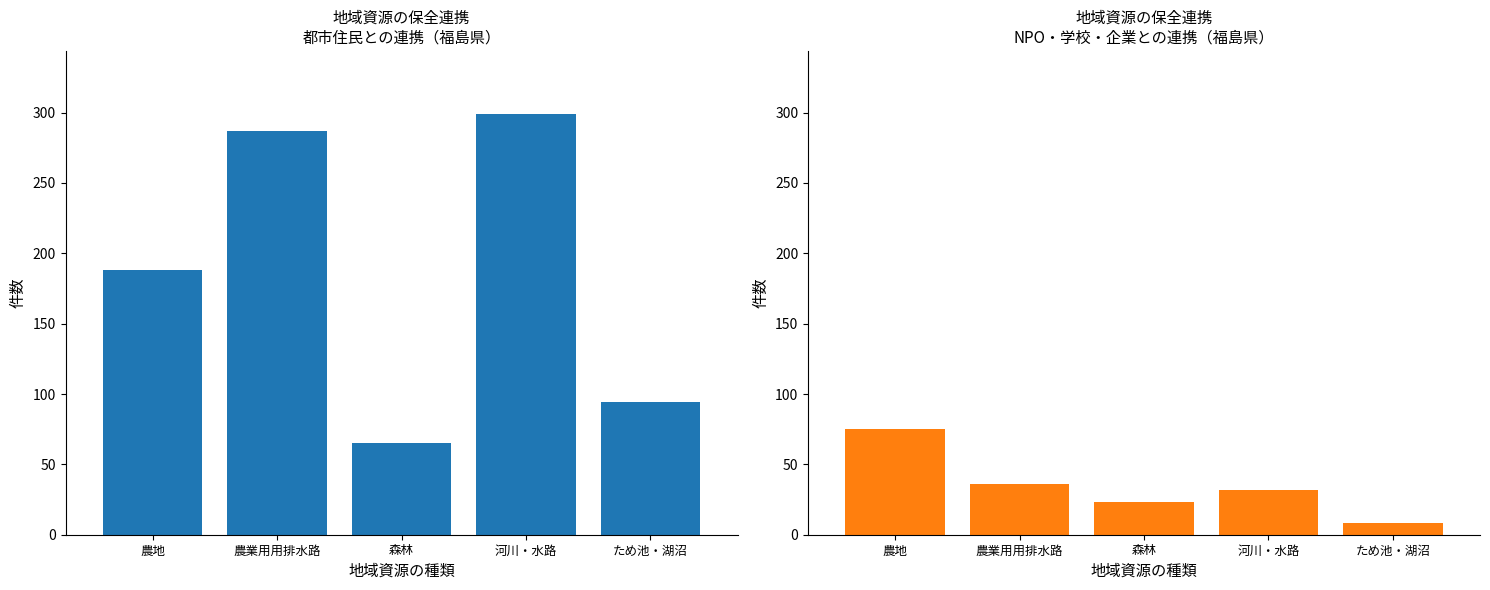

What are all the series names shown in the legend?

都市住民と連携, NPO・学校・企業と連携